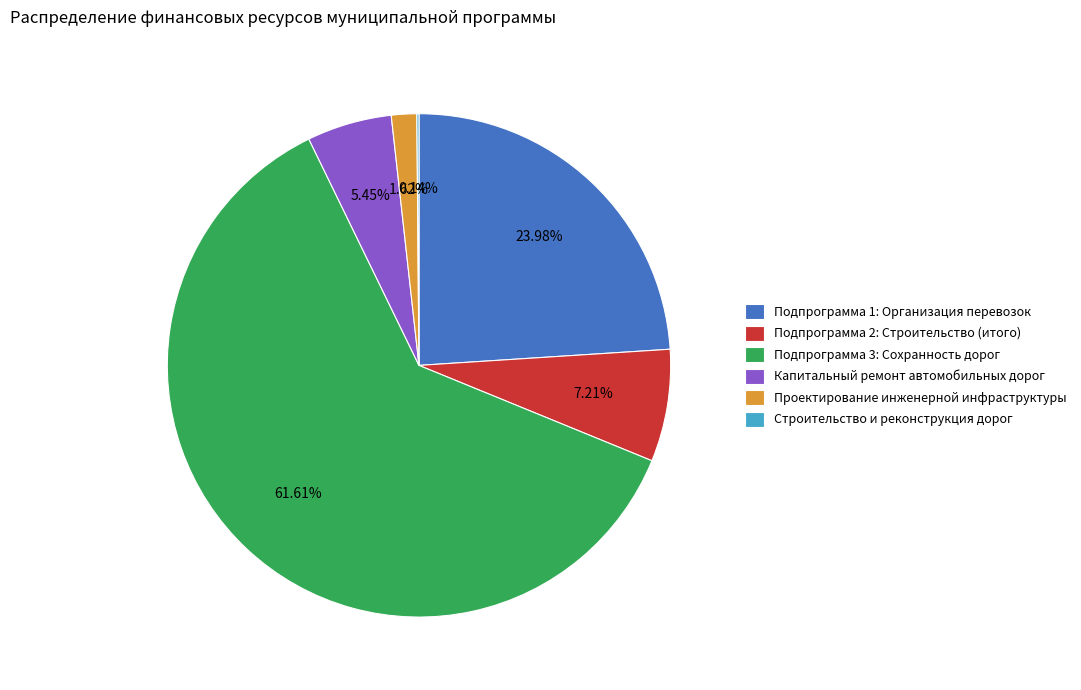

Is it true that Подпрограмма 1: Организация перевозок is 24% of the pie?

True